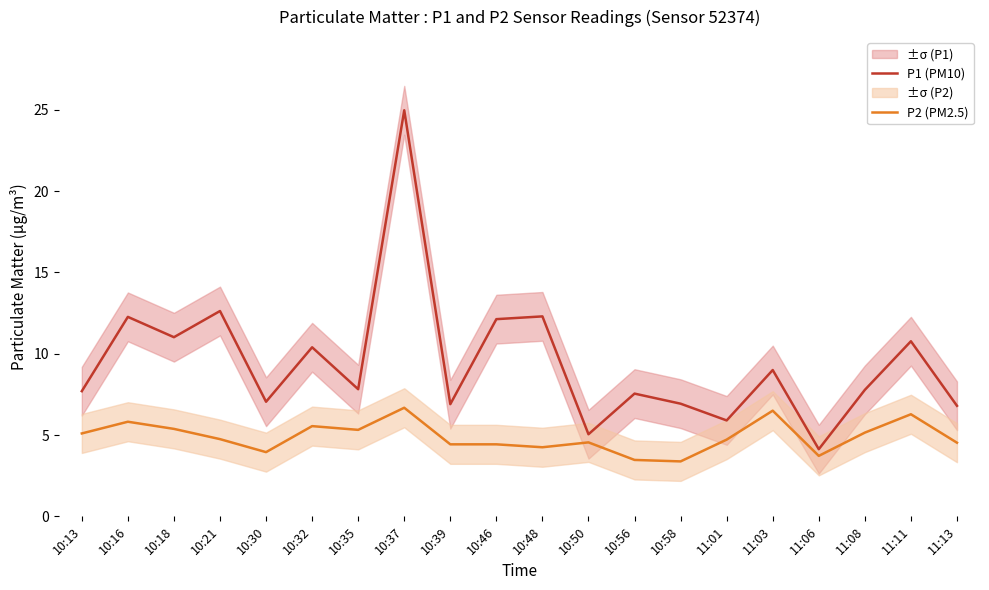

Where is the first local minimum for P2 (PM2.5)?

10:30